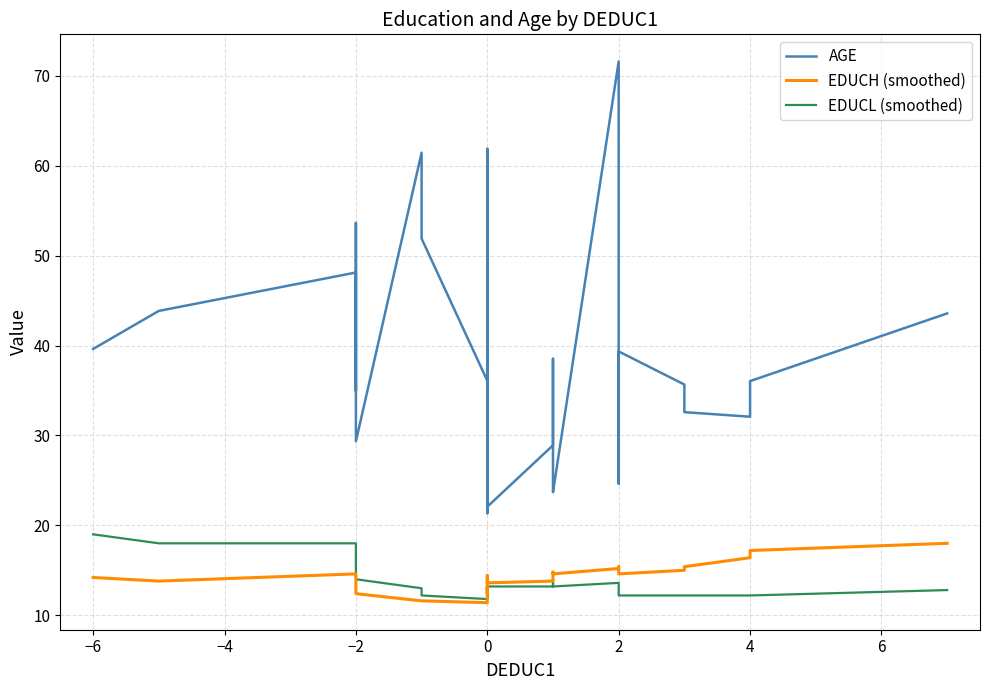

Reading left to right, transcribe all the data shown in this chart.

AGE: 39.6	43.9	48.1	35.0	44.0	53.6	29.3	61.5	54.0	51.9	36.1	33.6	24.7	47.6	31.0	34.6	24.1	46.4	30.0	61.9	61.5	21.4	27.2	33.2	53.9	38.0	22.1	28.9	38.5	24.5	23.7	71.6	34.0	24.6	39.3	35.7	32.6	32.1	36.0	43.6
EDUCH (smoothed): 14.2	13.8	14.6	14.6	14.0	13.2	12.4	11.6	11.6	11.6	11.4	12.0	12.0	12.4	13.2	13.2	13.2	13.2	12.8	12.4	13.2	14.0	14.0	14.0	14.4	14.2	13.6	13.8	14.8	14.8	14.6	15.2	15.4	15.0	14.6	15.0	15.4	16.4	17.2	18.0
EDUCL (smoothed): 19.0	18.0	18.0	17.2	16.0	15.0	14.0	13.0	12.6	12.2	11.8	12.2	12.0	12.4	13.2	13.2	13.2	13.2	12.8	12.4	13.2	14.0	14.0	14.0	14.4	14.0	13.2	13.2	14.0	13.6	13.2	13.6	13.6	12.8	12.2	12.2	12.2	12.2	12.2	12.8